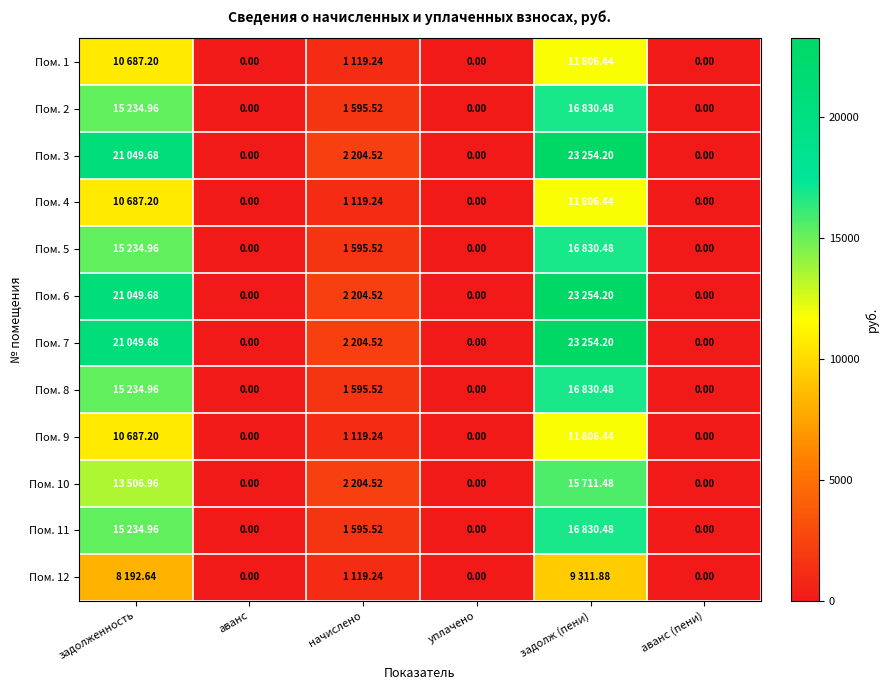

How many series are shown in this chart?

12